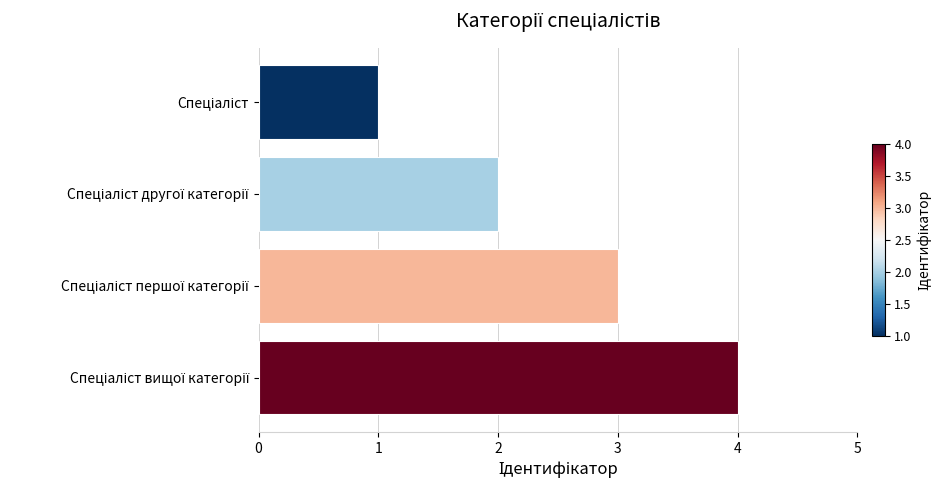

What is the greatest value displayed?

4